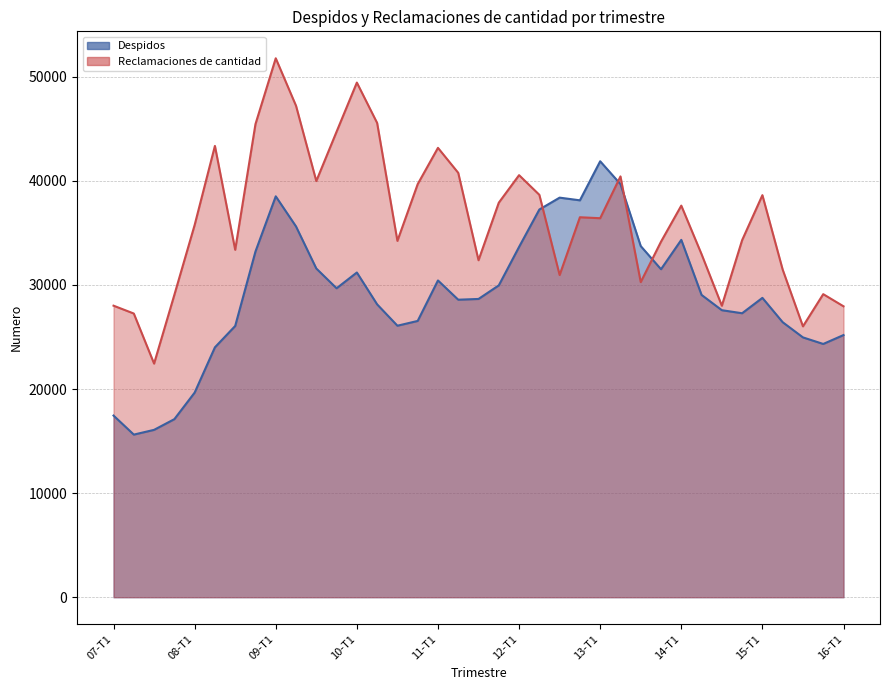

Reading right to left, list all the values displayed in this chart.

Despidos (line): 25182	24328	24957	26417	28755	27278	27571	29037	34327	31506	33730	39682	41878	38126	38384	37243	33651	29955	28651	28578	30429	26539	26080	28131	31192	29678	31576	35615	38510	33209	26057	24004	19655	17104	16076	15620	17449
Reclamaciones de cantidad (line): 27945	29112	26018	31470	38621	34299	27999	32948	37617	34154	30268	40424	36407	36500	30949	38655	40543	37899	32371	40765	43166	39680	34229	45558	49437	44720	39978	47207	51771	45448	33370	43353	35753	29047	22440	27250	28005